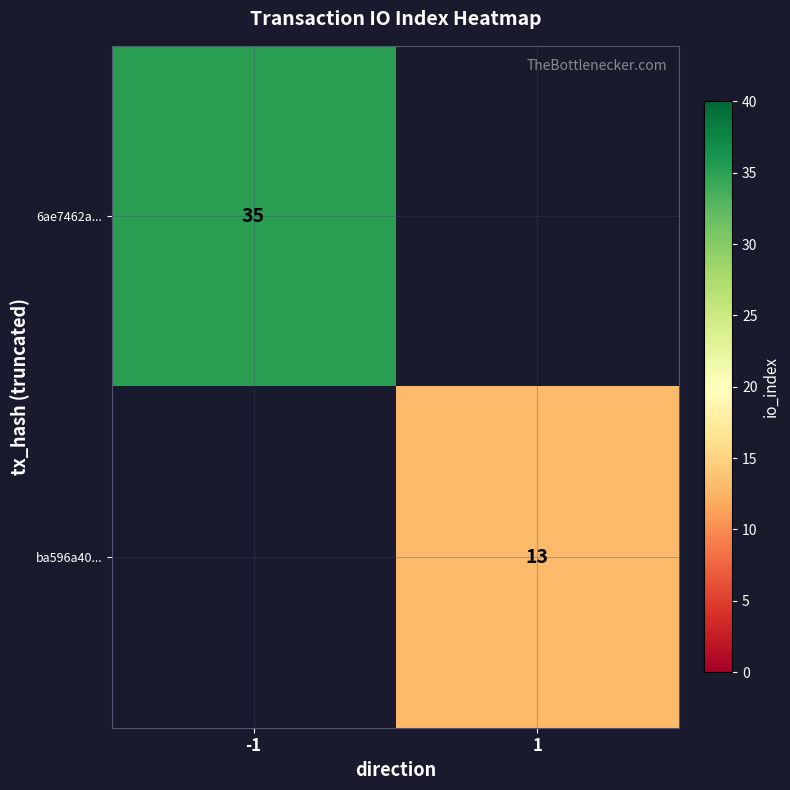

Which category has the lowest value across all series?

1